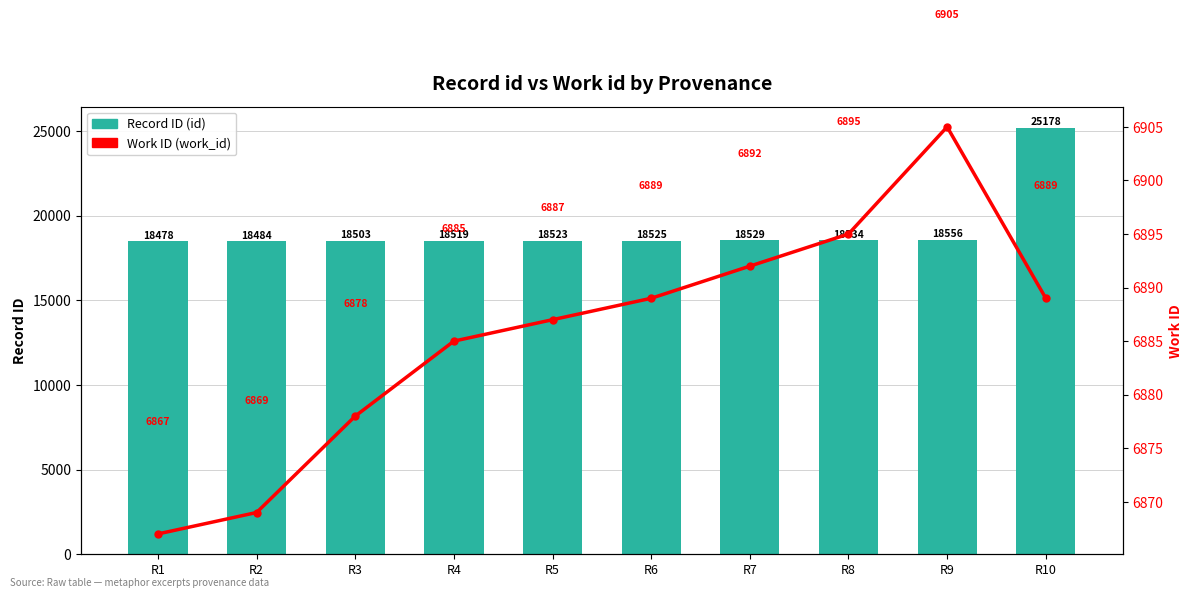

Between R2 and R3, which is larger?

R3